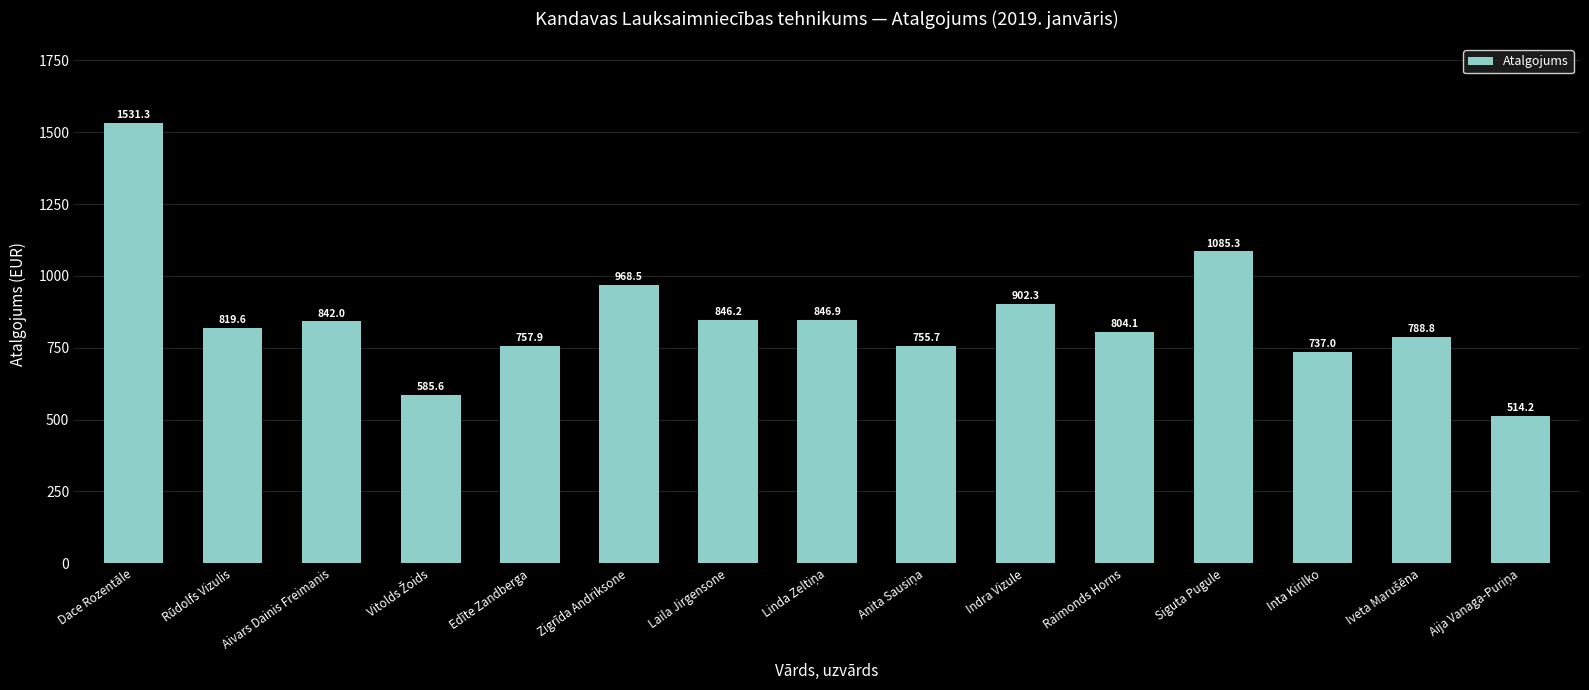

Where does the data first go above 819?

Dace Rozentāle